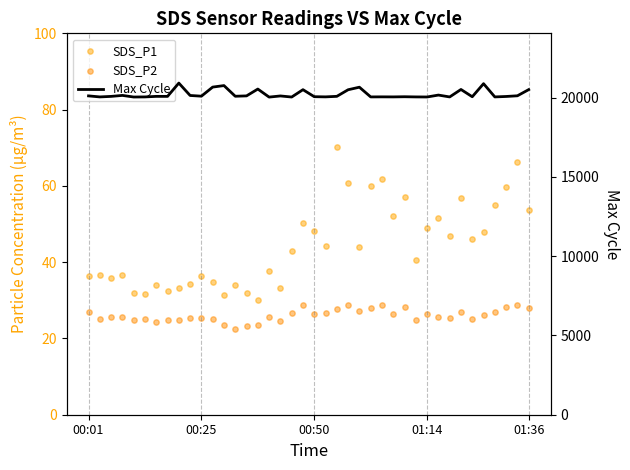

At how many categories does at least one series exceed 9162?

40